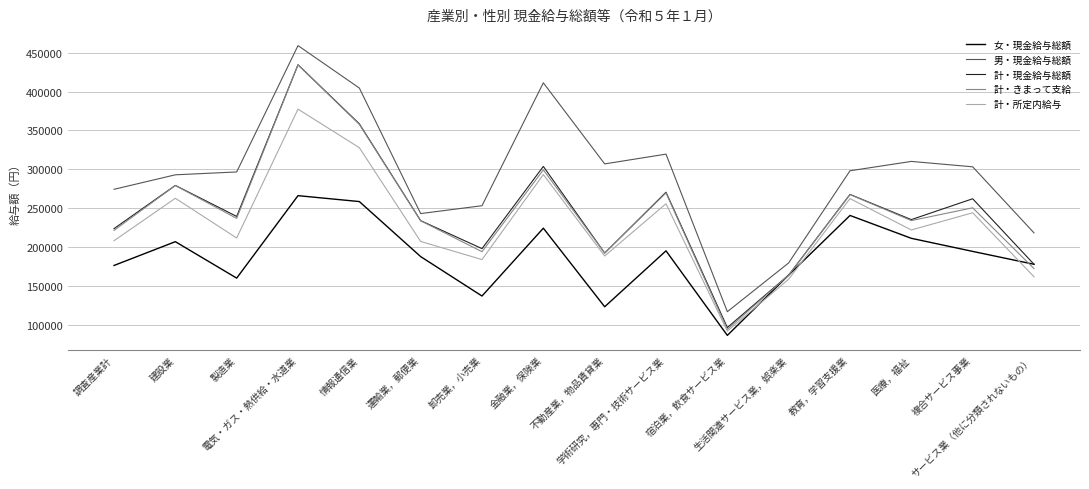

What is the spread (max minus min) of values at 学術研究，専門・技術サービス業?

124100